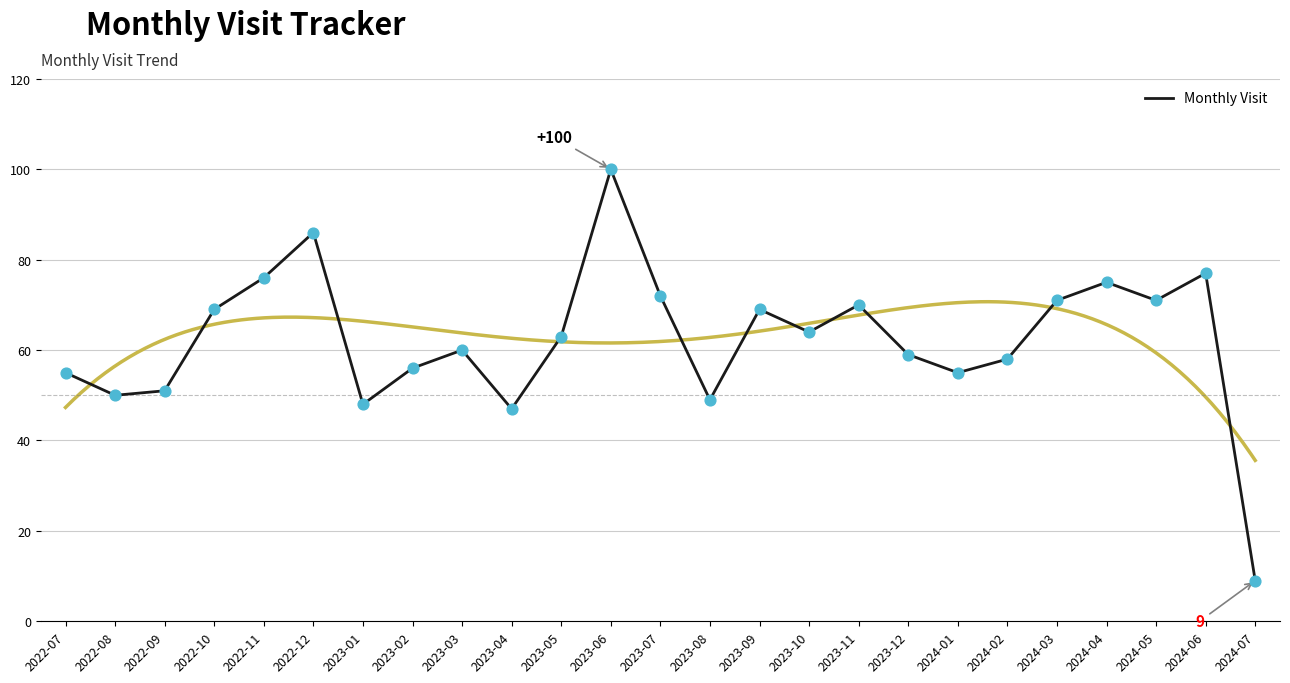

Which has a higher value, 2023-05 or 2024-05?

2024-05